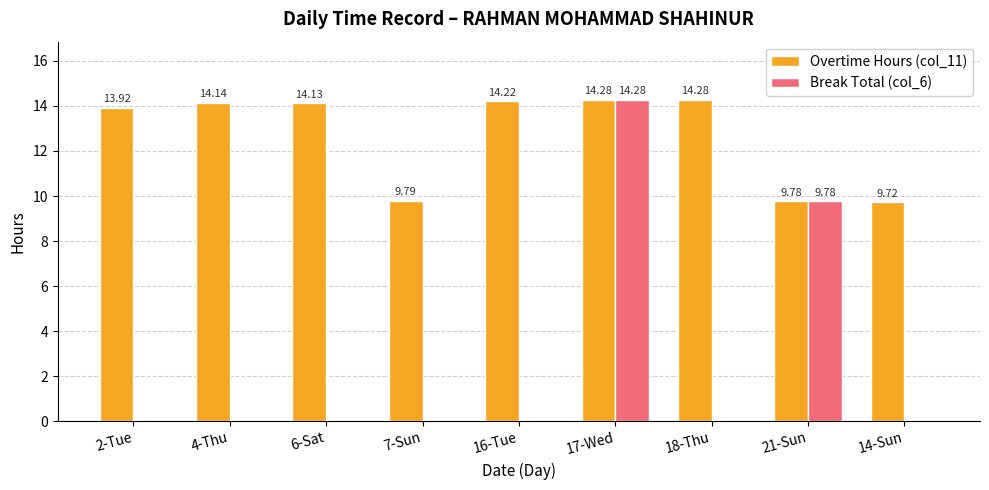

The Overtime Hours (col_11) series shows 14.1 at 4-Thu. True or false?

True